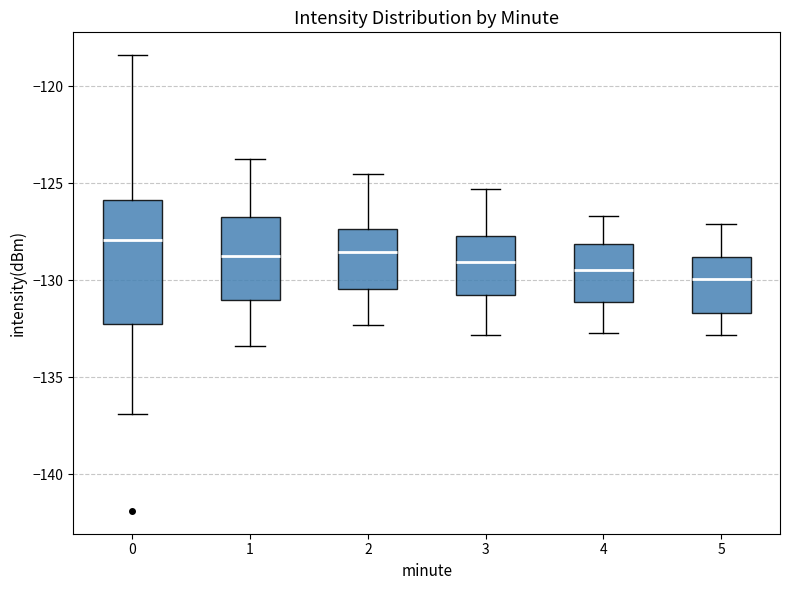

Which box has the highest median line?

0